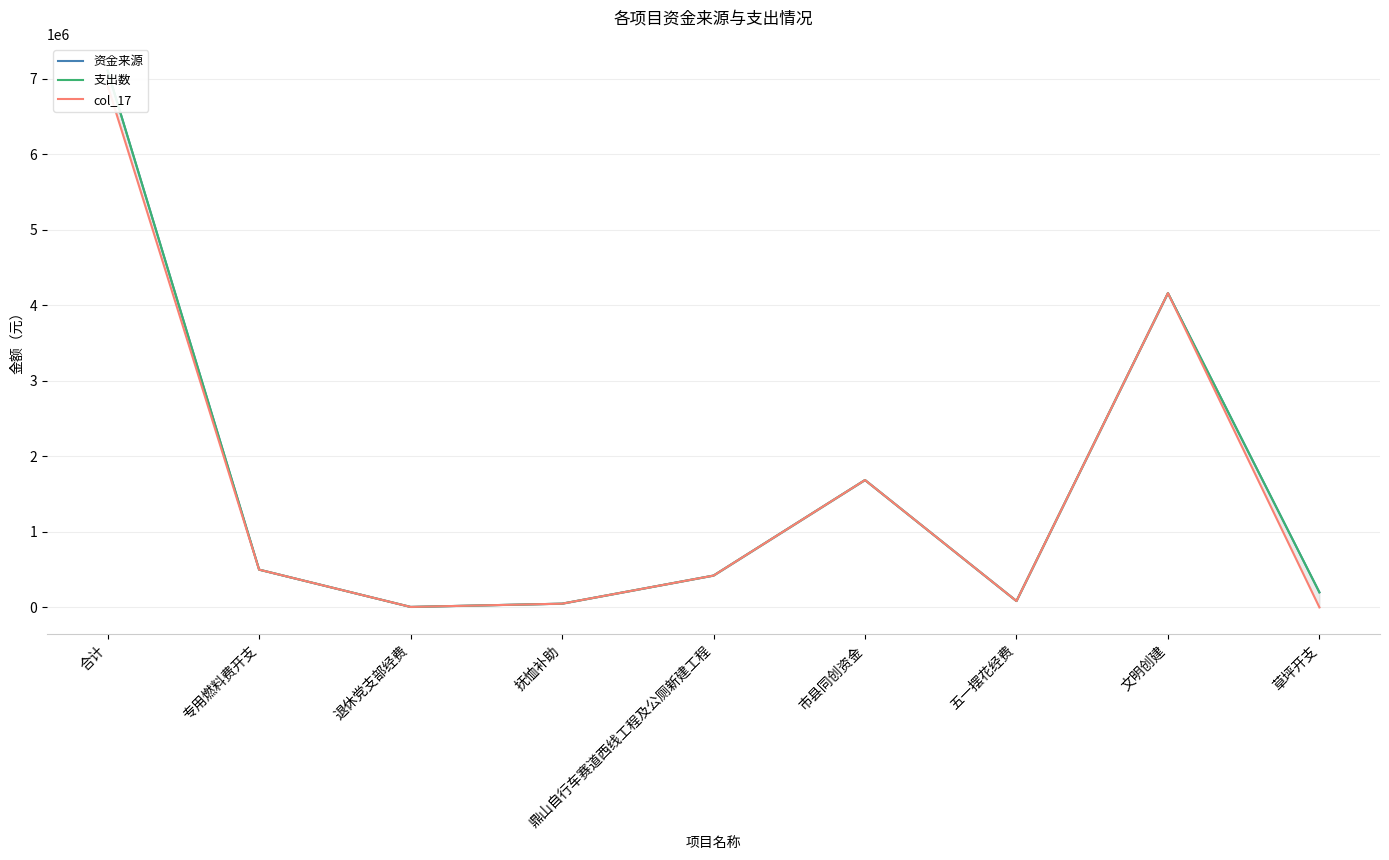

What position from the left is 市县同创资金?

6